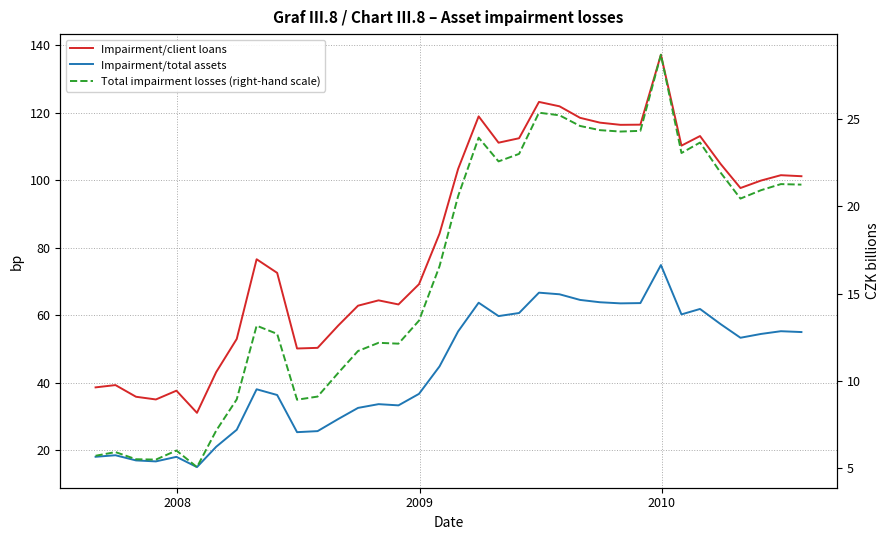

True or false: Impairment/client loans has more than 0 points higher than both neighbors.

True